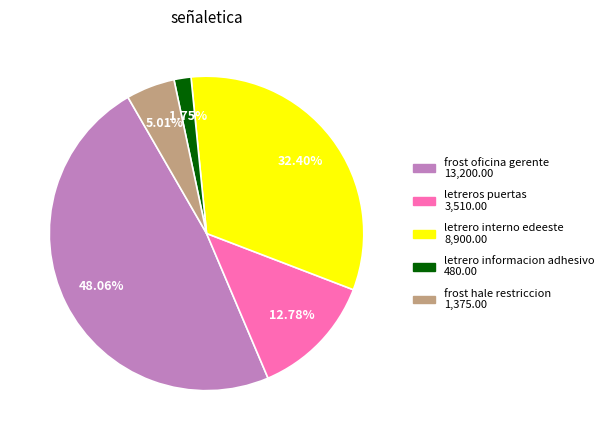

Does any single category account for the majority?

No